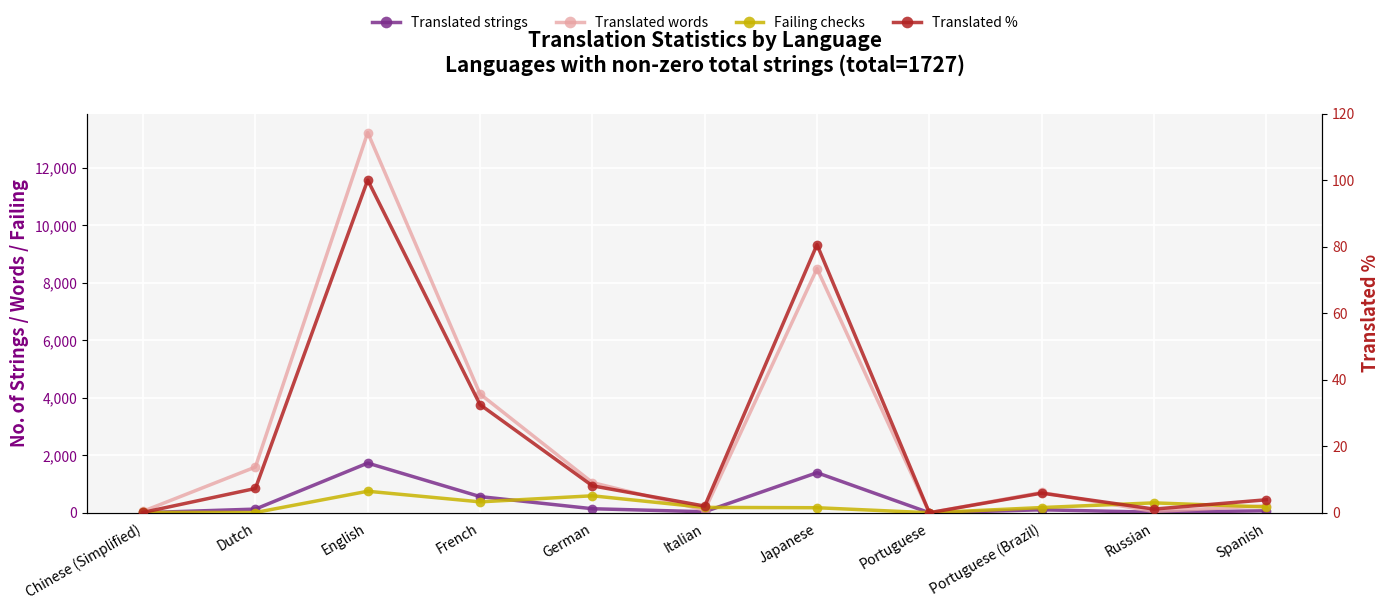

How many interior local peaks does the Translated strings series have?

3